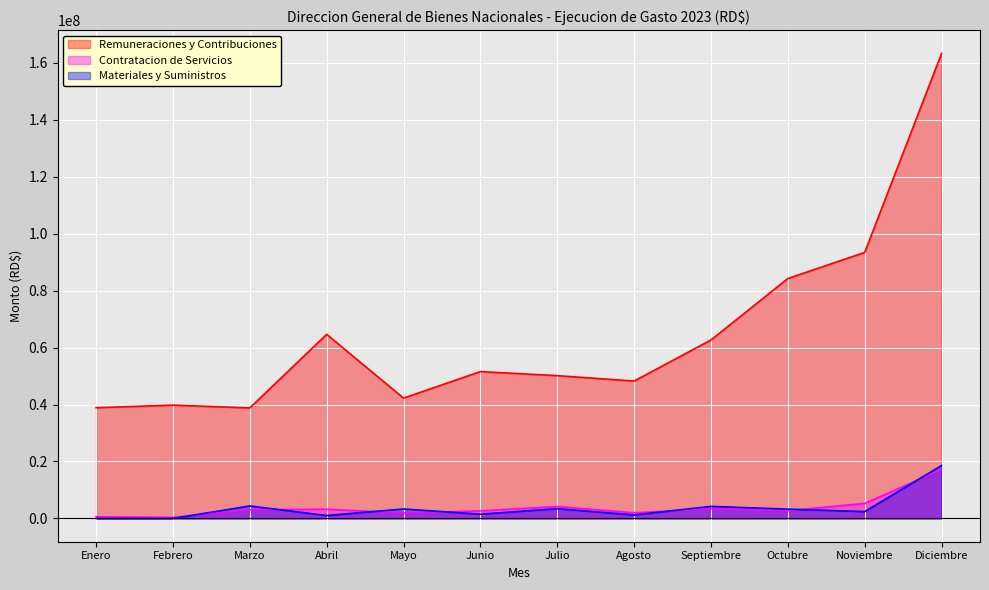

What is the lowest value of the Remuneraciones y Contribuciones series?

38810387.8